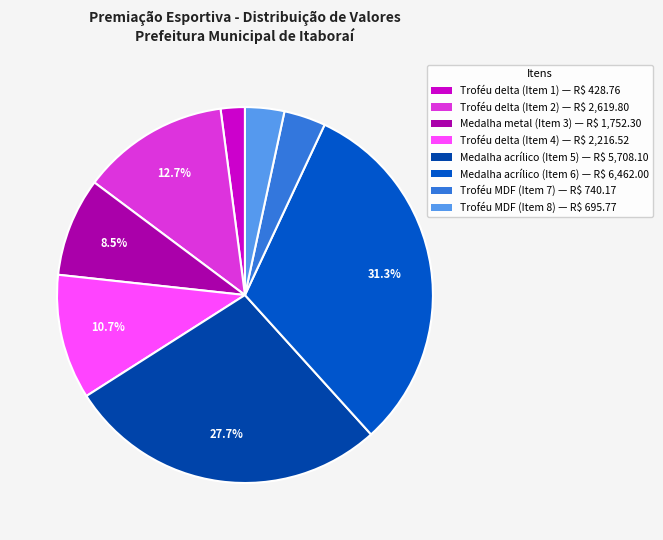

How many segments does this pie chart have?

8